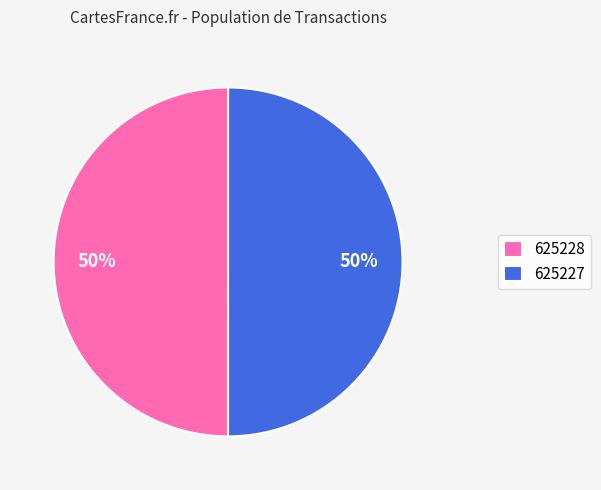

How many segments does this pie chart have?

2